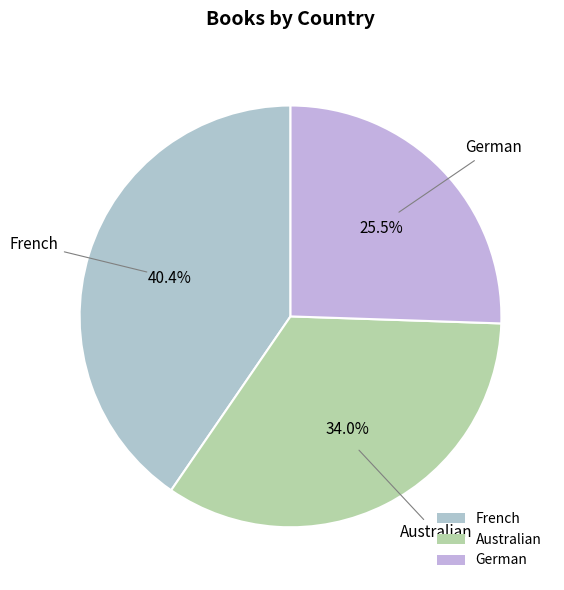

Is there a majority slice in this chart?

No